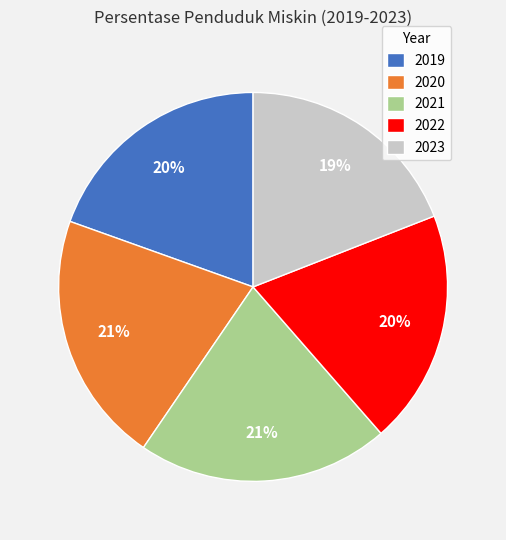

Approximately how many times larger is the value at 2021 compared to 2023?

1.1